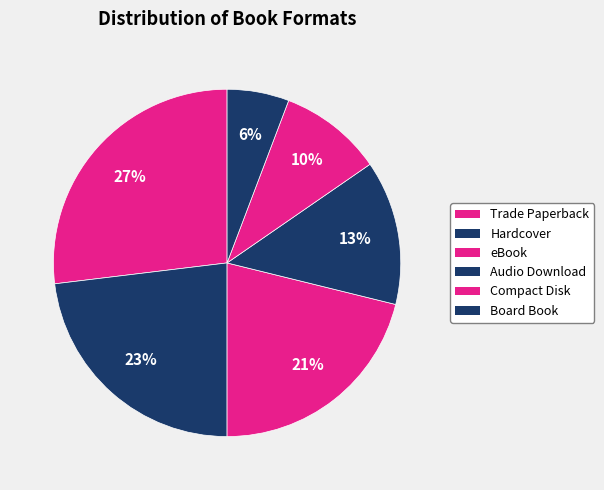

To the nearest percent, what is the difference between the Compact Disk and Trade Paperback slice percentages?

17%